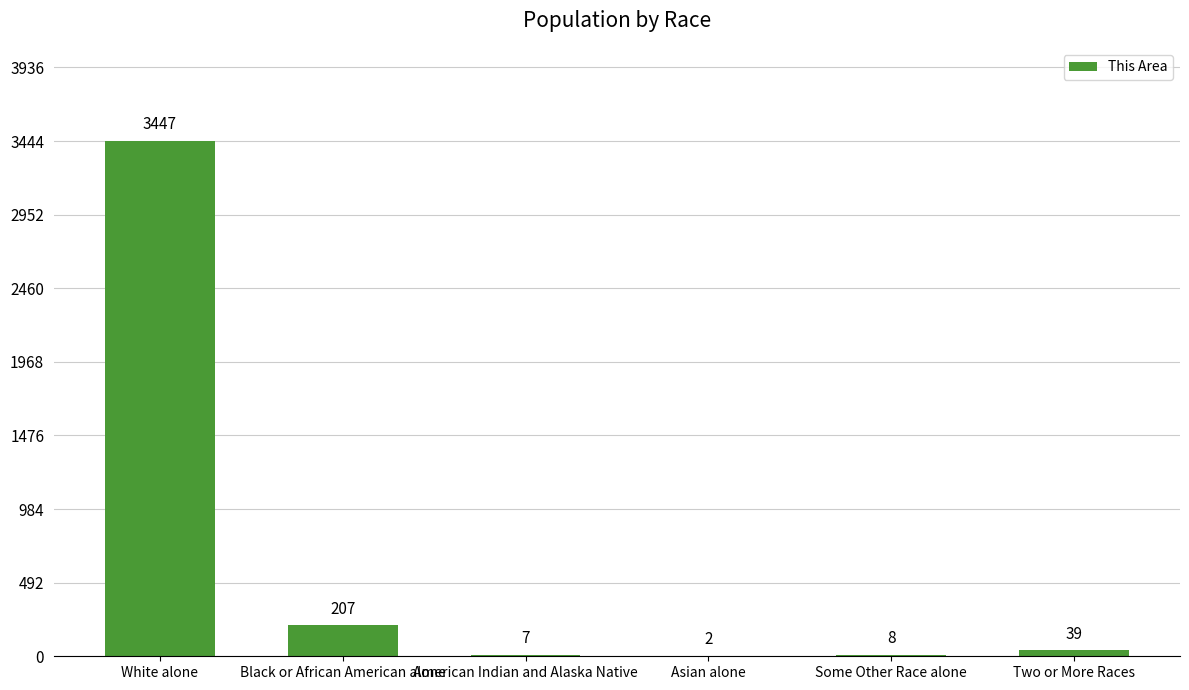

Between Asian alone and American Indian and Alaska Native, which is larger?

American Indian and Alaska Native